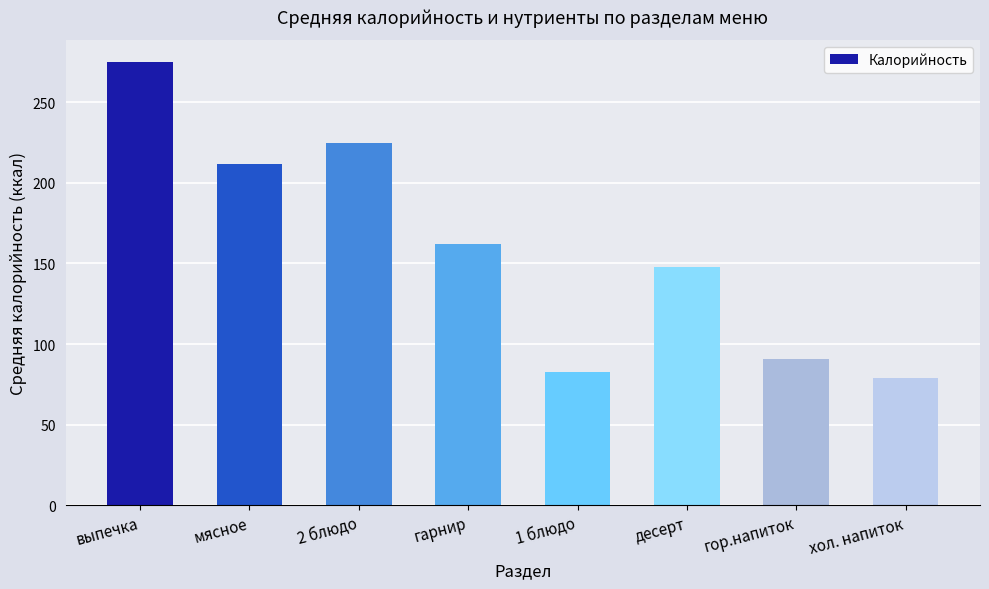

Reading left to right, extract all data points from this chart.

274.7	211.5	224.6	161.9	82.4	147.9	90.9	79.1